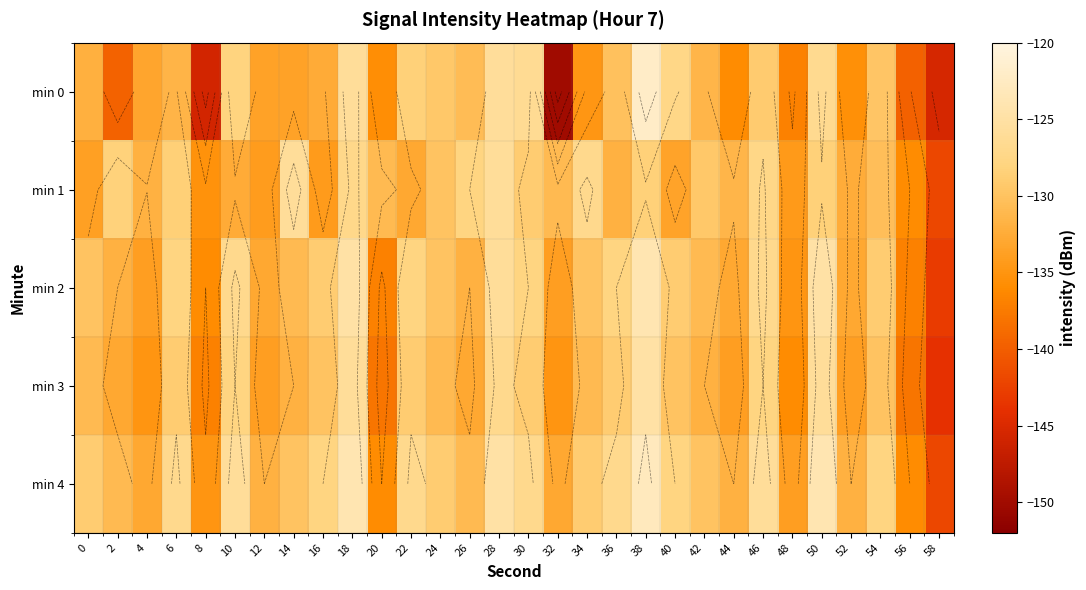

What value does the min 3 series have at 18?

-126.0